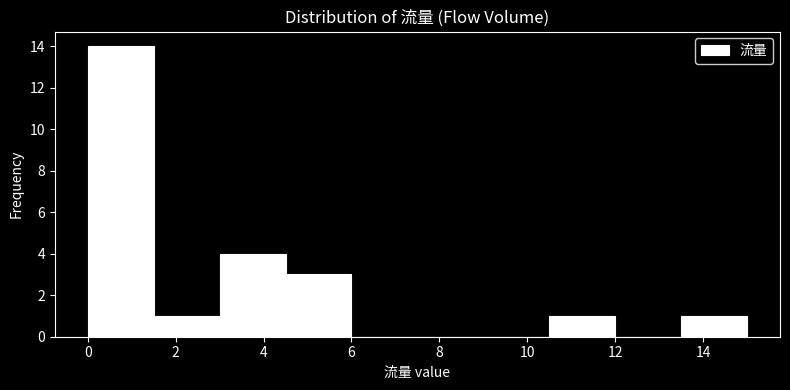

What is the height of the bar covering 4.5 to 6.0 on the x-axis? Neither the bar edges nor the heights are printed on the chart, so give them approximately, as read against the axes.

3